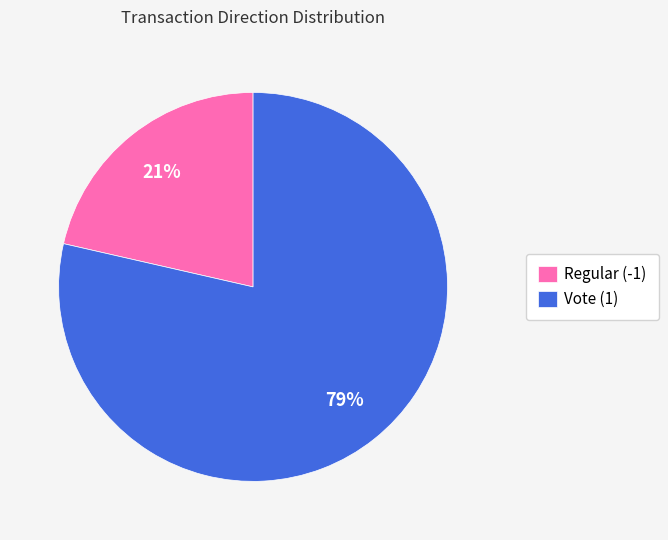

How many slices are in this pie chart?

2